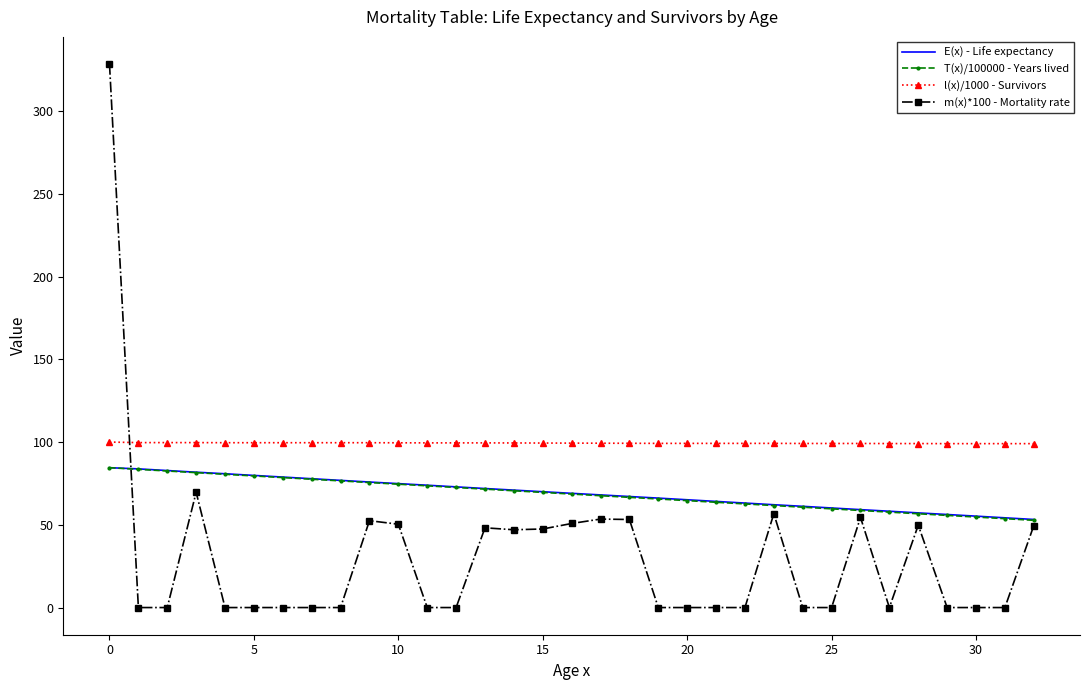

Which series has the largest total across all categories?

l(x)/1000 - Survivors